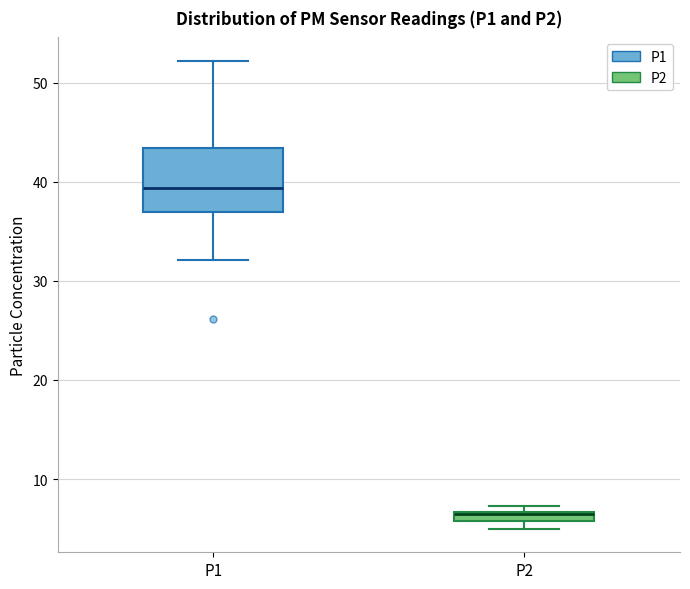

Where is the lower edge of the box for P2 on the y-axis? The values are not printed on the chart, so give them approximately, as read against the axis.

6